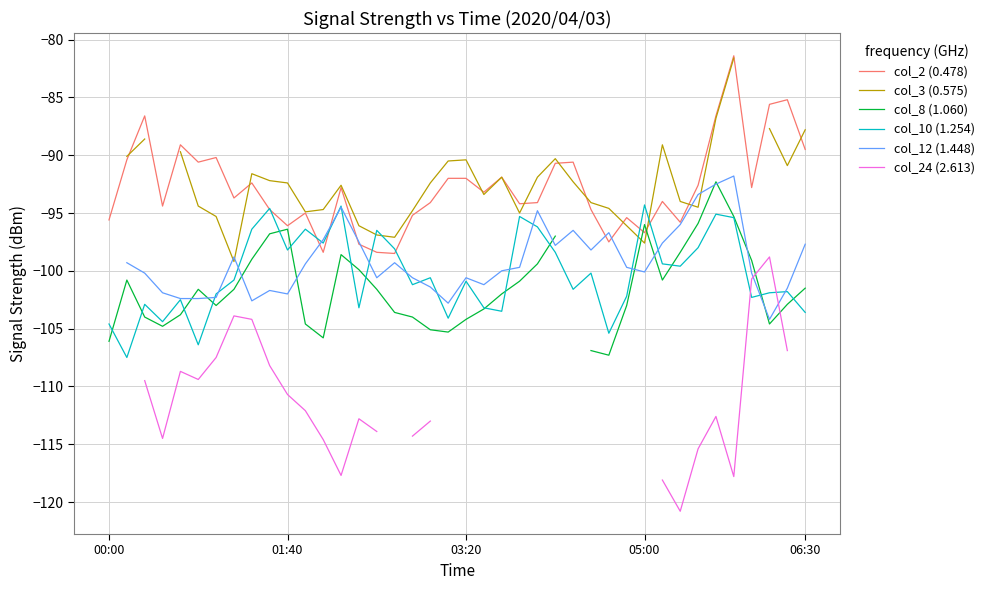

Where do col_8 (1.060) and col_24 (2.613) first cross each other?

36 and 37